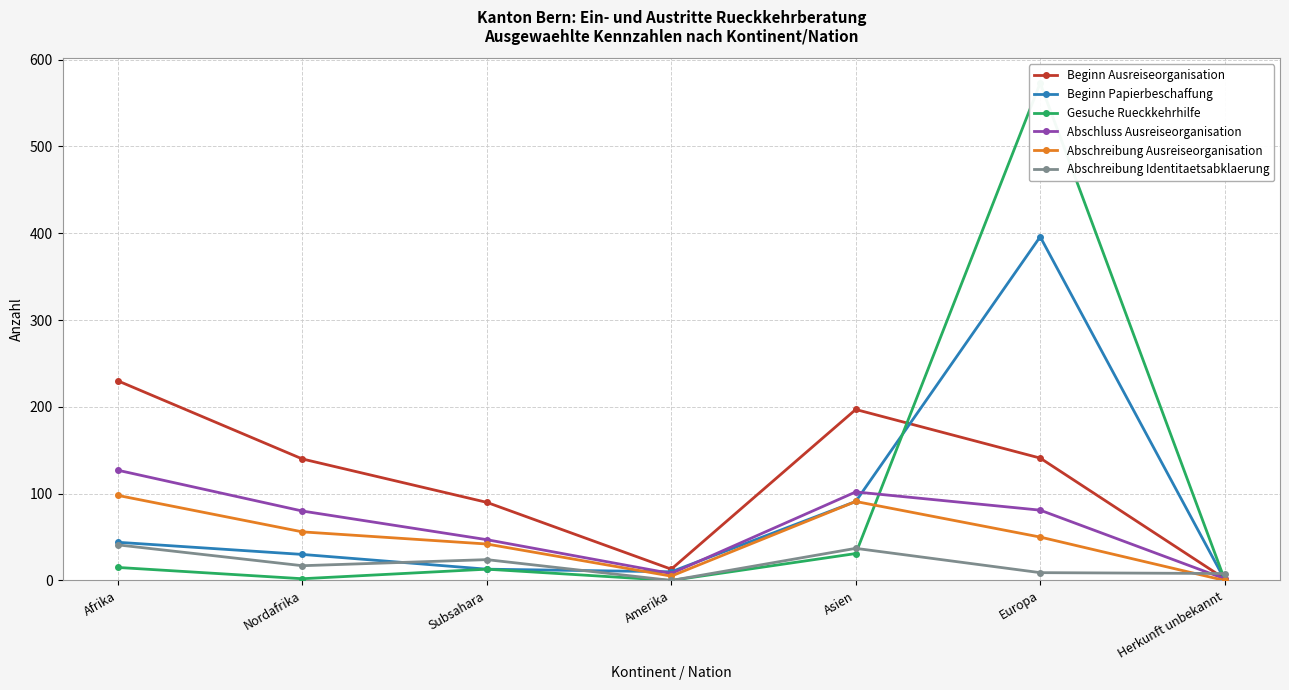

What is the spread (max minus min) of values at Amerika?

13